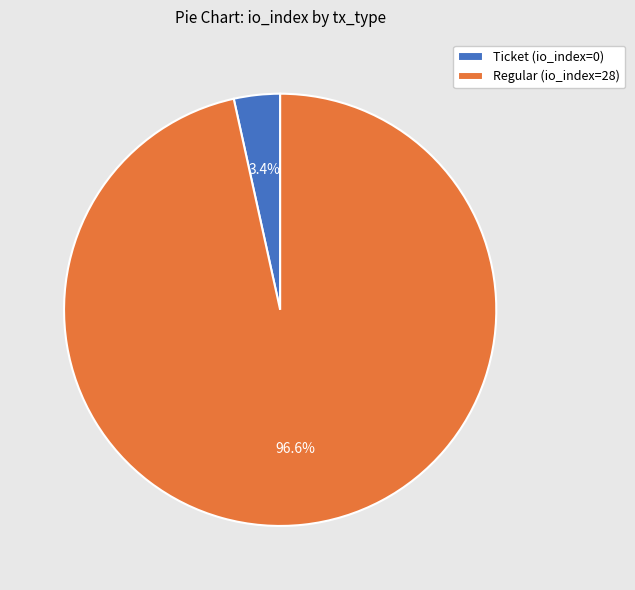

Between Ticket (io_index=0) and Regular (io_index=28), which is larger?

Regular (io_index=28)